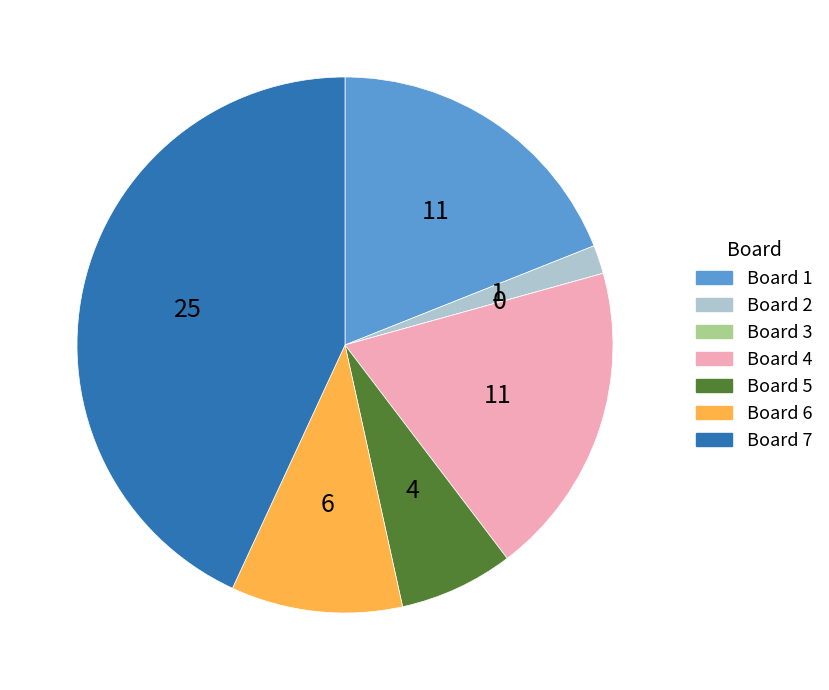

Does any single category account for the majority?

No